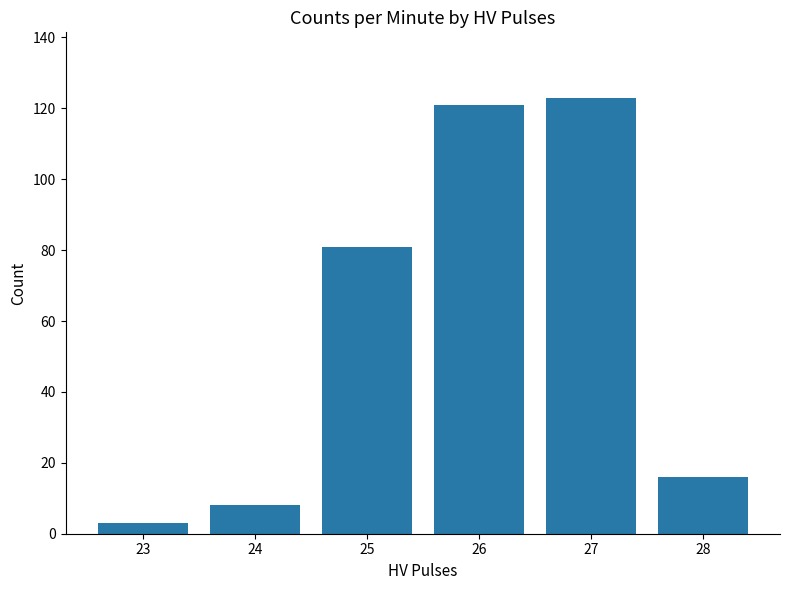

Reading left to right, extract all data points from this chart.

3	8	81	121	123	16